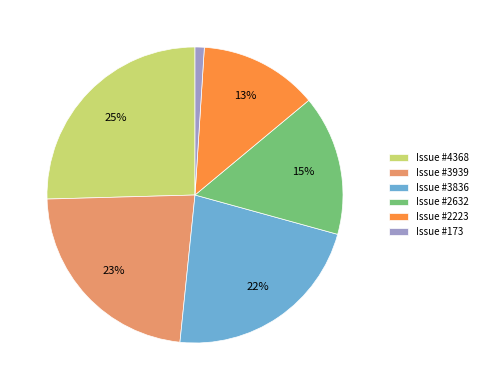

Count the number of slices in the pie.

6